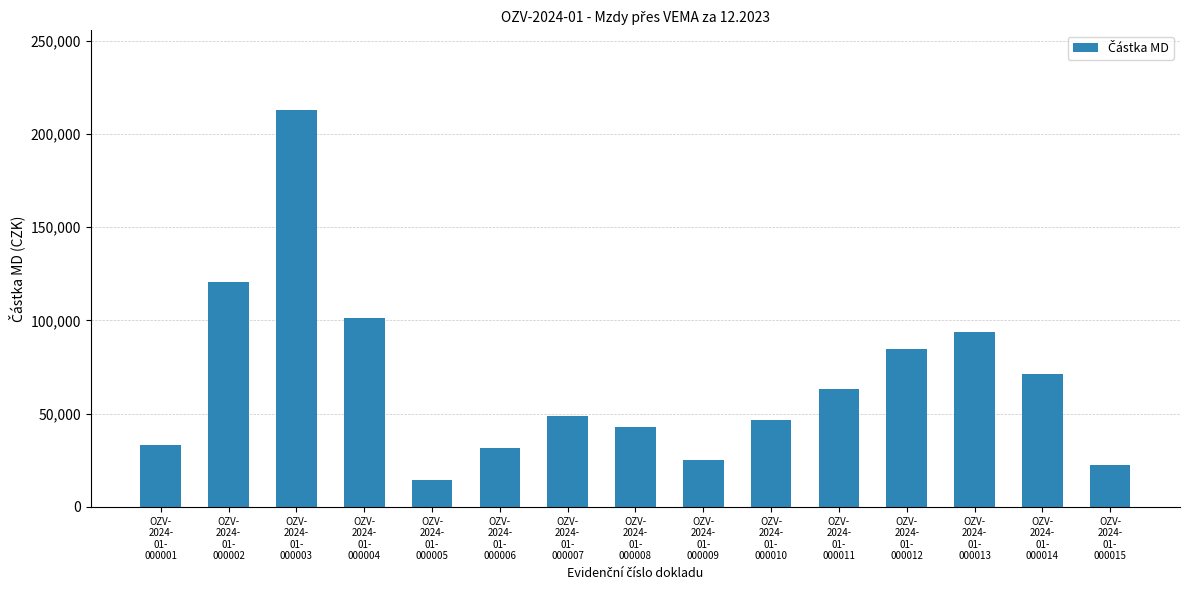

What position from the left is OZV-
2024-
01-
000005?

5